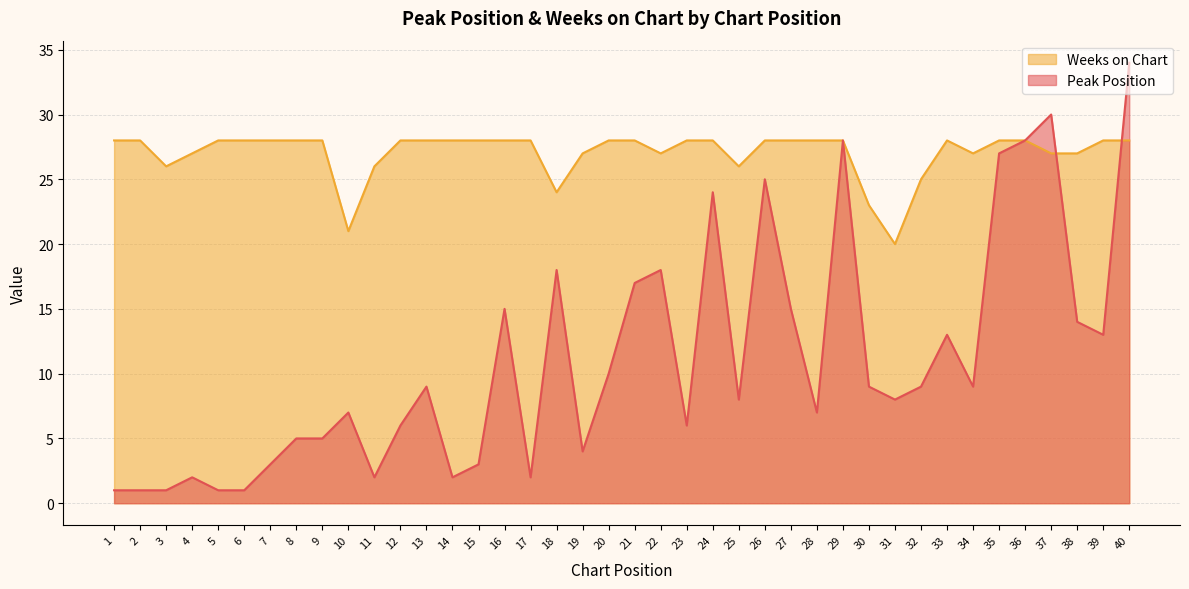

Reading left to right, transcribe all the data shown in this chart.

Peak Position: 1=1	2=1	3=1	4=2	5=1	6=1	7=3	8=5	9=5	10=7	11=2	12=6	13=9	14=2	15=3	16=15	17=2	18=18	19=4	20=10	21=17	22=18	23=6	24=24	25=8	26=25	27=15	28=7	29=28	30=9	31=8	32=9	33=13	34=9	35=27	36=28	37=30	38=14	39=13	40=34
Weeks on Chart: 1=28	2=28	3=26	4=27	5=28	6=28	7=28	8=28	9=28	10=21	11=26	12=28	13=28	14=28	15=28	16=28	17=28	18=24	19=27	20=28	21=28	22=27	23=28	24=28	25=26	26=28	27=28	28=28	29=28	30=23	31=20	32=25	33=28	34=27	35=28	36=28	37=27	38=27	39=28	40=28